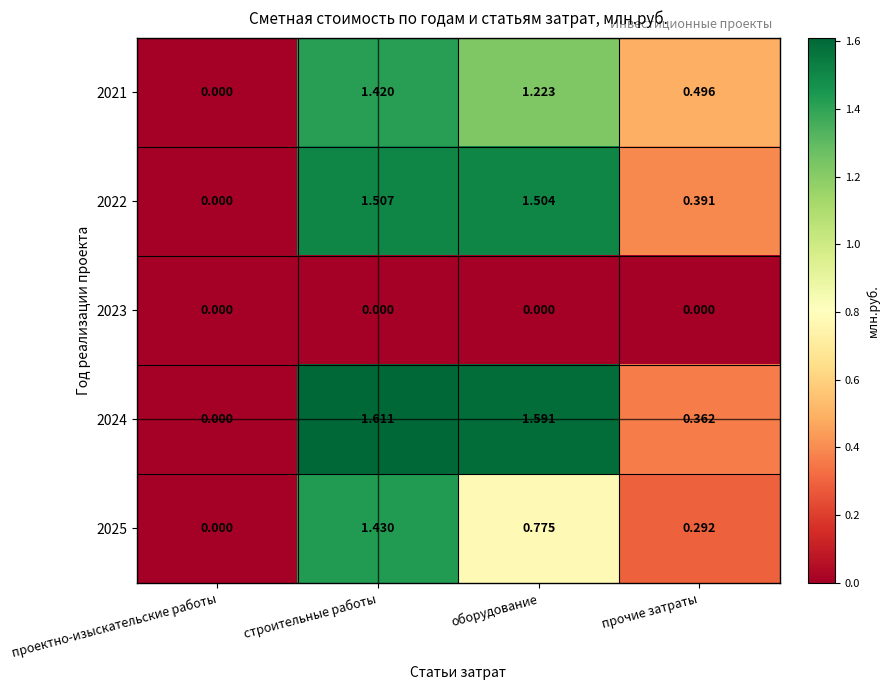

At how many categories does at least one series exceed 1?

2